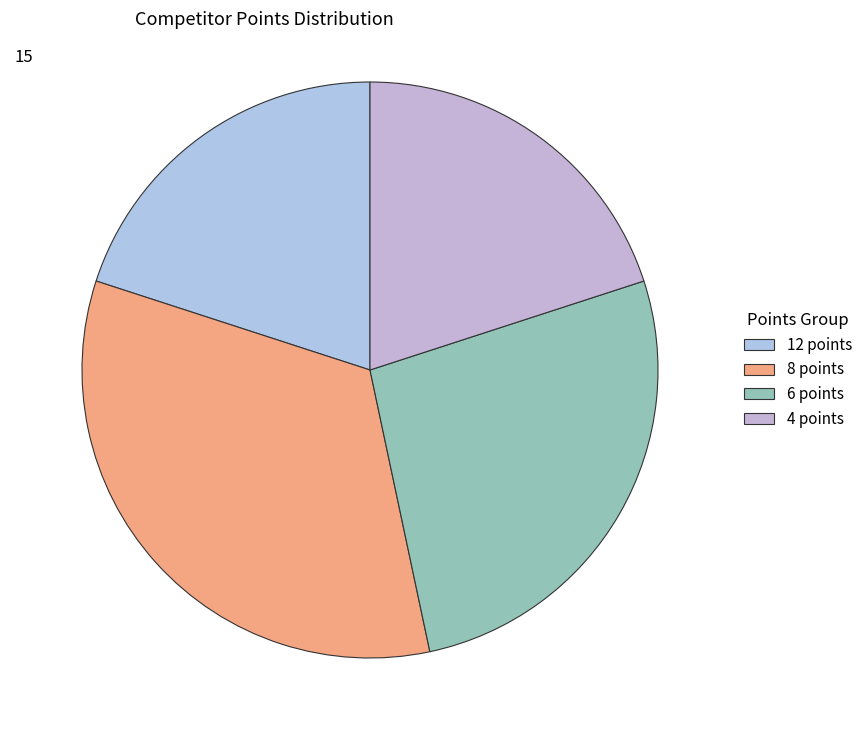

What is the smallest slice in the pie chart?

12 points